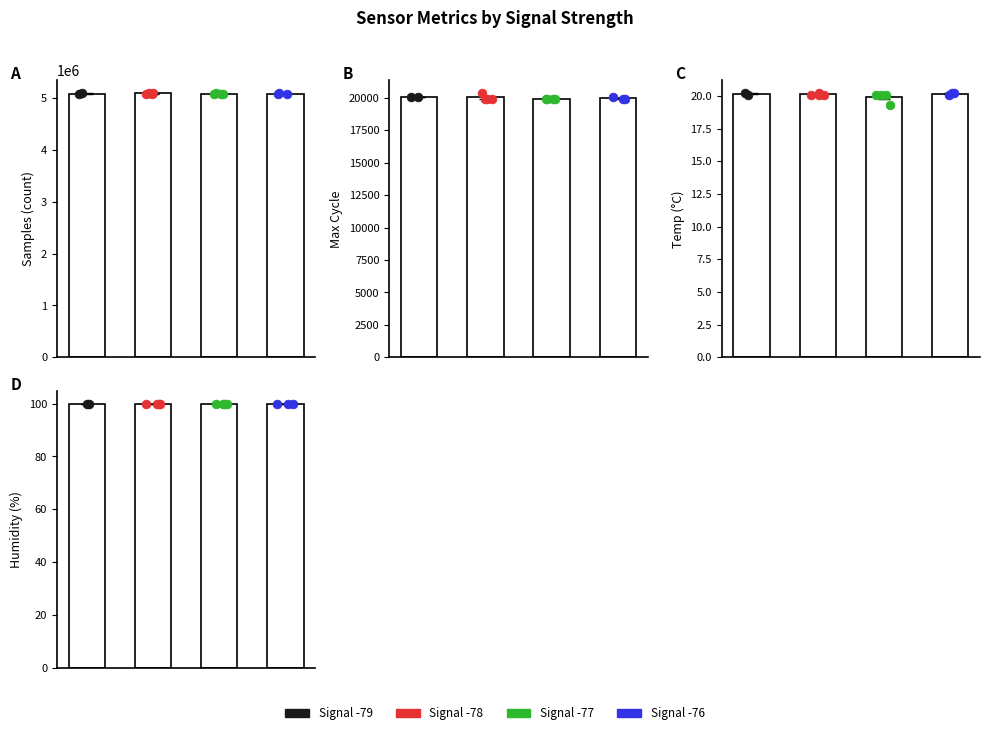

Which series has the largest total across all categories?

Samples